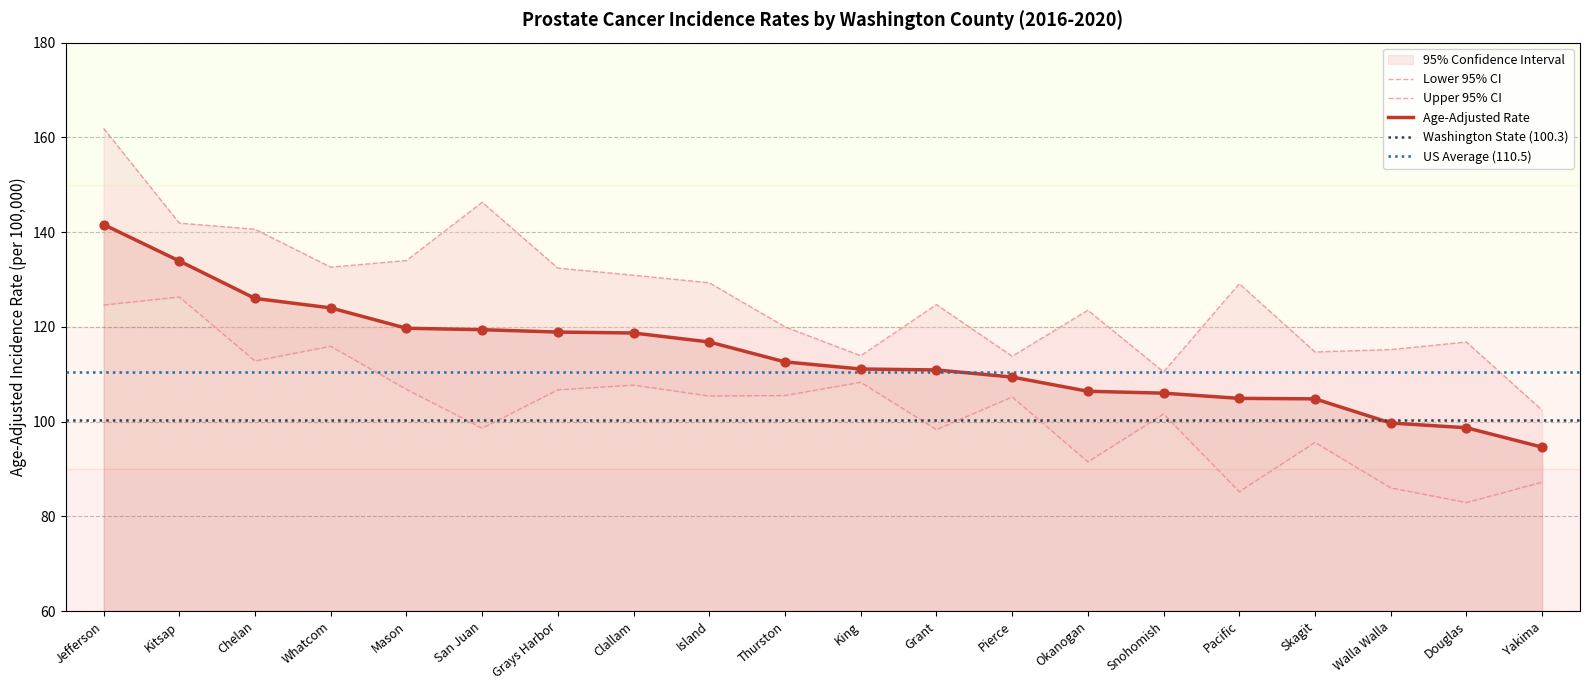

Which series reaches the maximum Y coordinate?

Upper 95% CI